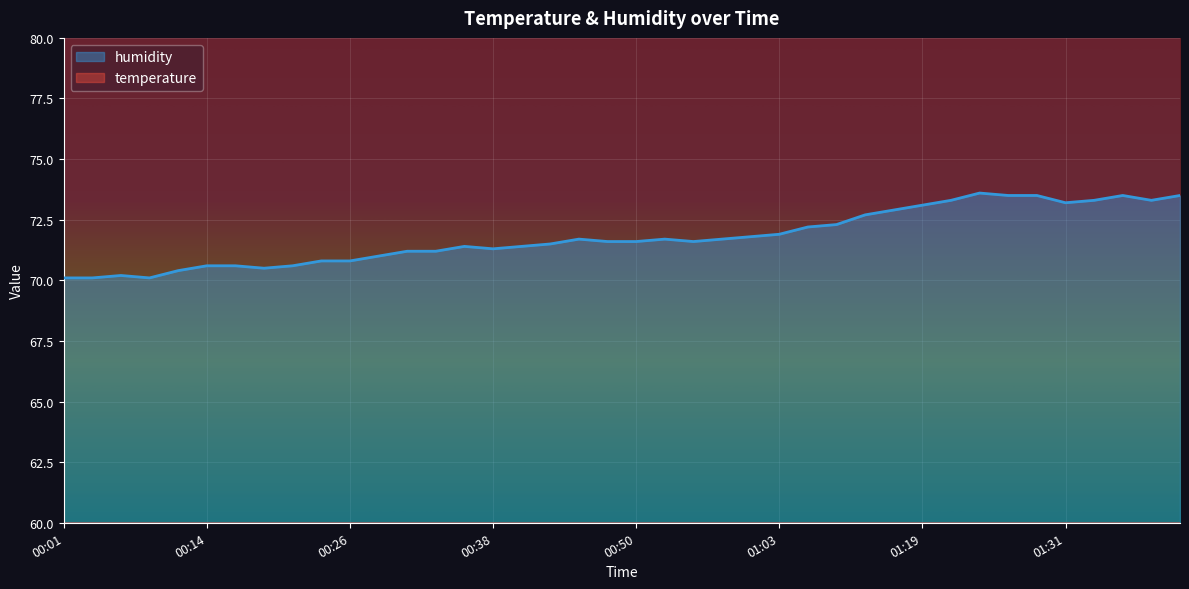

What is the sum of all temperature values?

1074.3